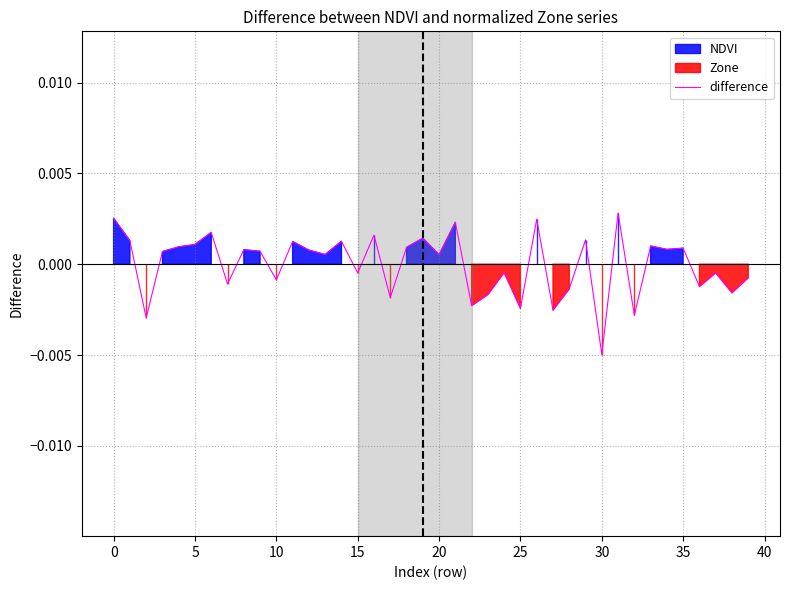

The chart shows a value of -0.0 at 36. True or false?

True